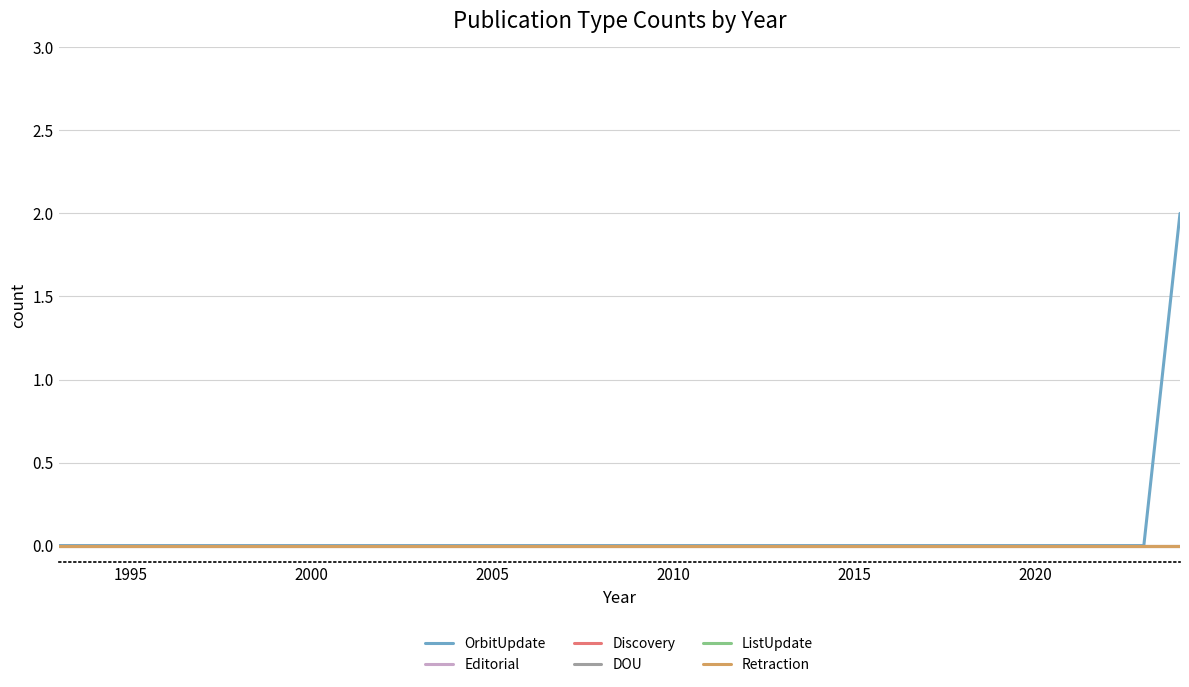

Reading left to right, transcribe all the data shown in this chart.

OrbitUpdate: 0	0	0	0	0	0	0	0	0	0	0	0	0	0	0	0	0	0	0	0	0	0	0	0	0	0	0	0	0	0	0	2
Editorial: 0	0	0	0	0	0	0	0	0	0	0	0	0	0	0	0	0	0	0	0	0	0	0	0	0	0	0	0	0	0	0	0
Discovery: 0	0	0	0	0	0	0	0	0	0	0	0	0	0	0	0	0	0	0	0	0	0	0	0	0	0	0	0	0	0	0	0
DOU: 0	0	0	0	0	0	0	0	0	0	0	0	0	0	0	0	0	0	0	0	0	0	0	0	0	0	0	0	0	0	0	0
ListUpdate: 0	0	0	0	0	0	0	0	0	0	0	0	0	0	0	0	0	0	0	0	0	0	0	0	0	0	0	0	0	0	0	0
Retraction: 0	0	0	0	0	0	0	0	0	0	0	0	0	0	0	0	0	0	0	0	0	0	0	0	0	0	0	0	0	0	0	0